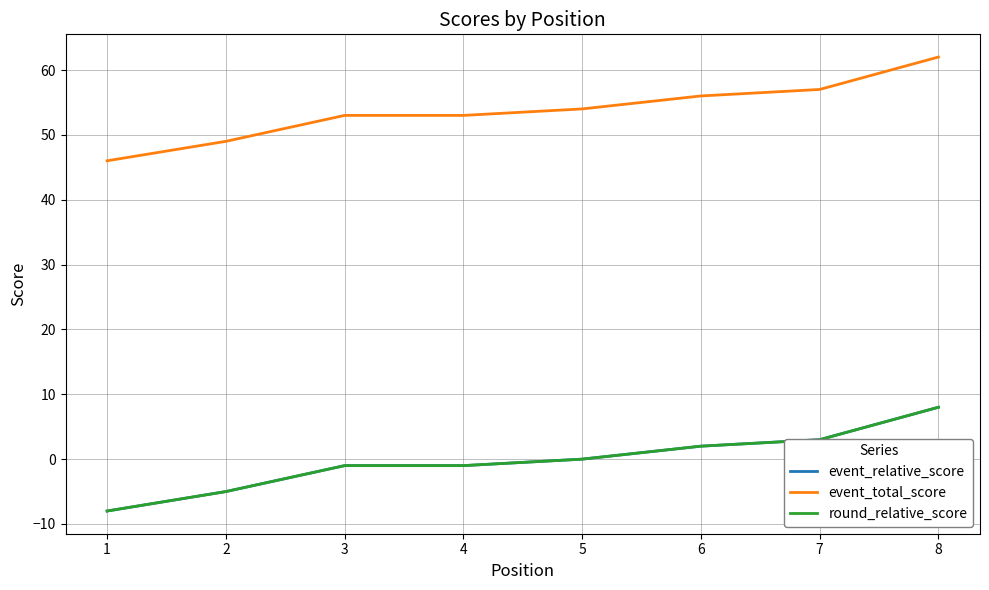

What is the value of the event_total_score point at the 1st from the left?

46